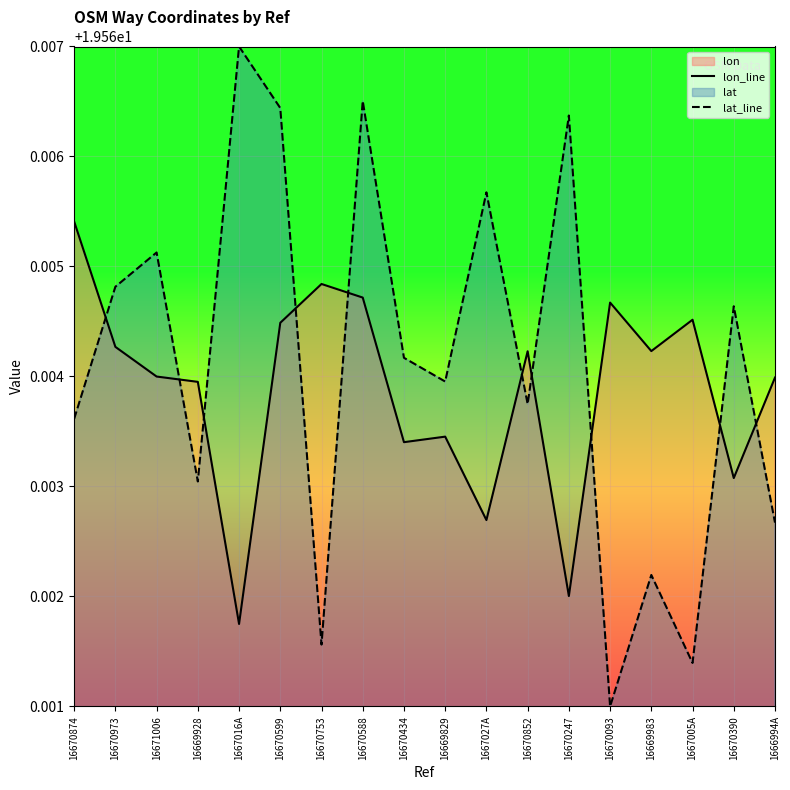

How many times do lon_line and lat_line cross each other?

10